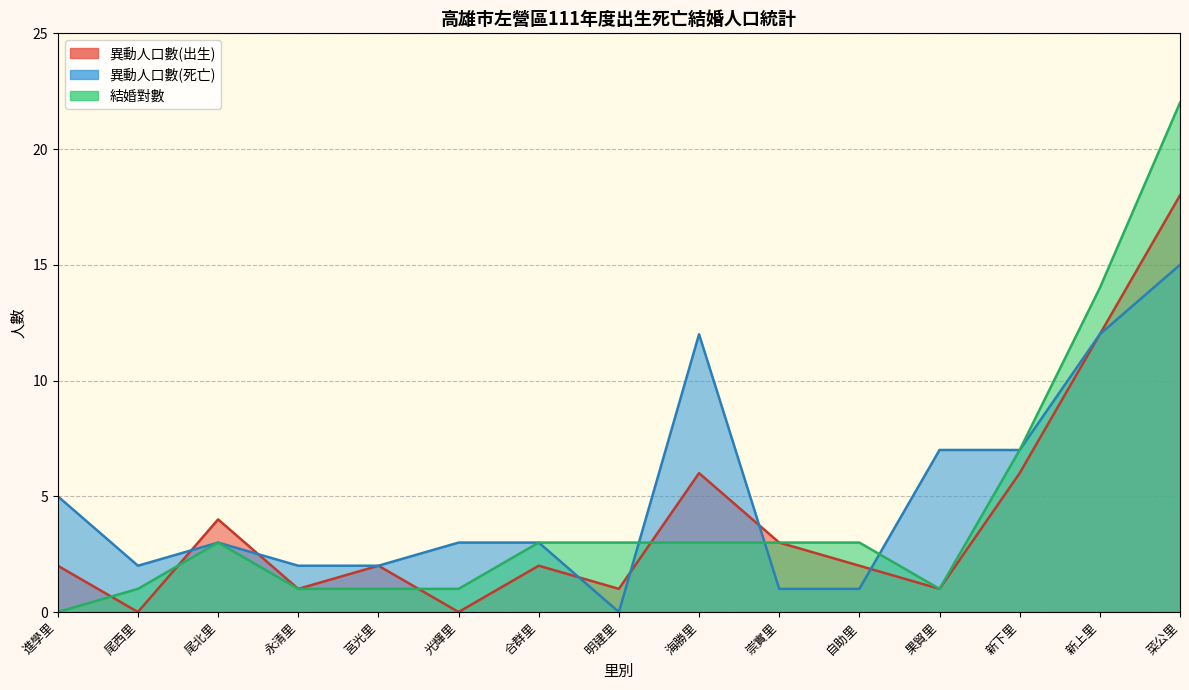

List the series in order of their overall mean, highest first.

異動人口數(死亡), 結婚對數, 異動人口數(出生)